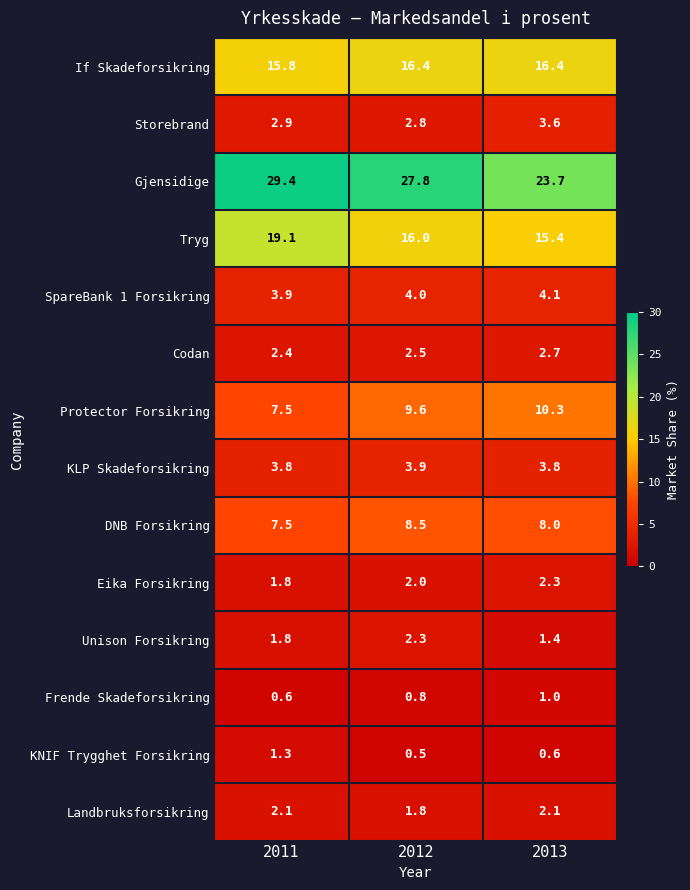

Read the Unison Forsikring value at 2013.

1.4